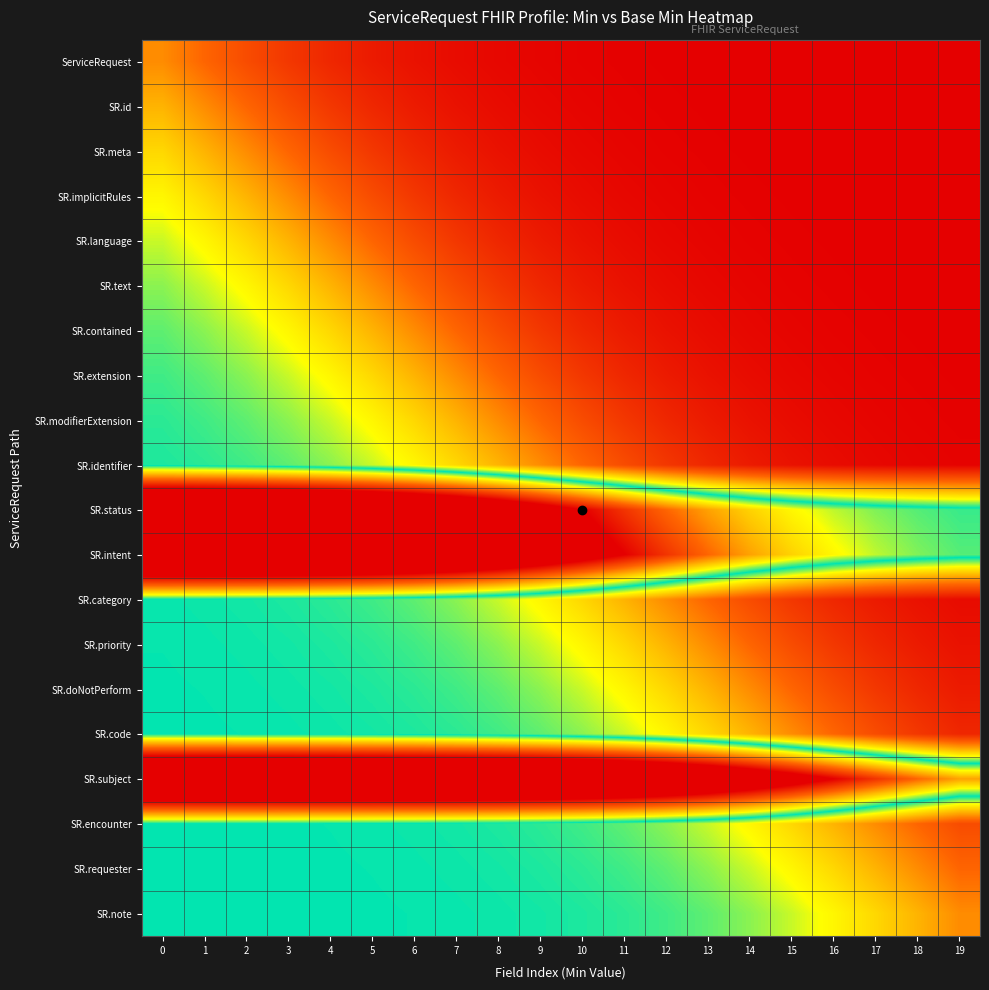

Which has a higher value, 16 or 5?

5